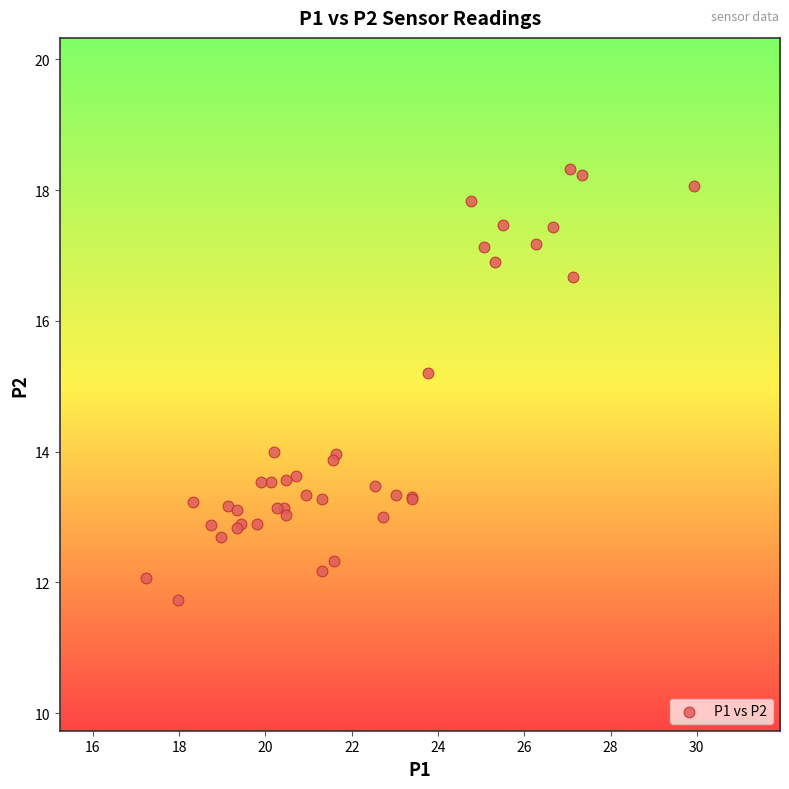

What Y value in the scatter plot is closest to 15?

15.2